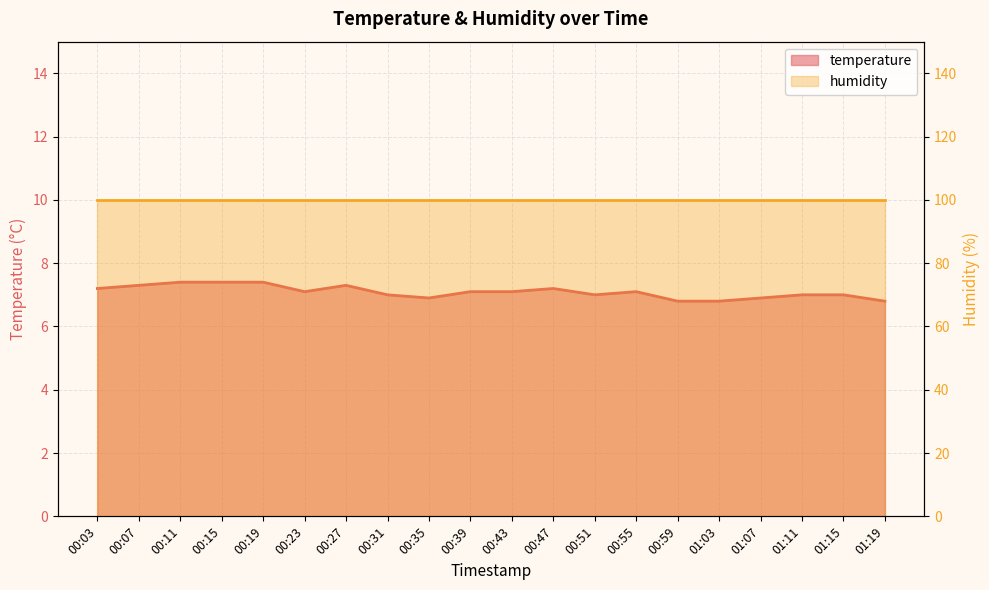

What is the difference between the maximum and minimum values?

0.6